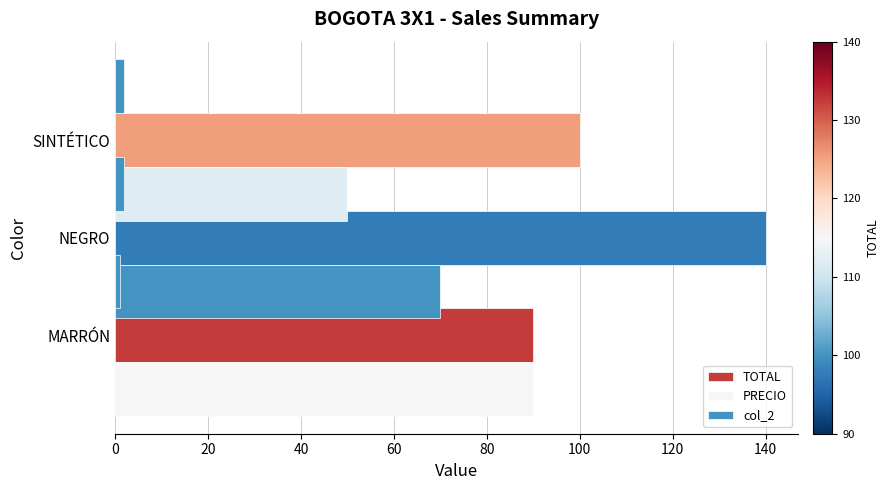

Which series has the widest spread of values?

TOTAL